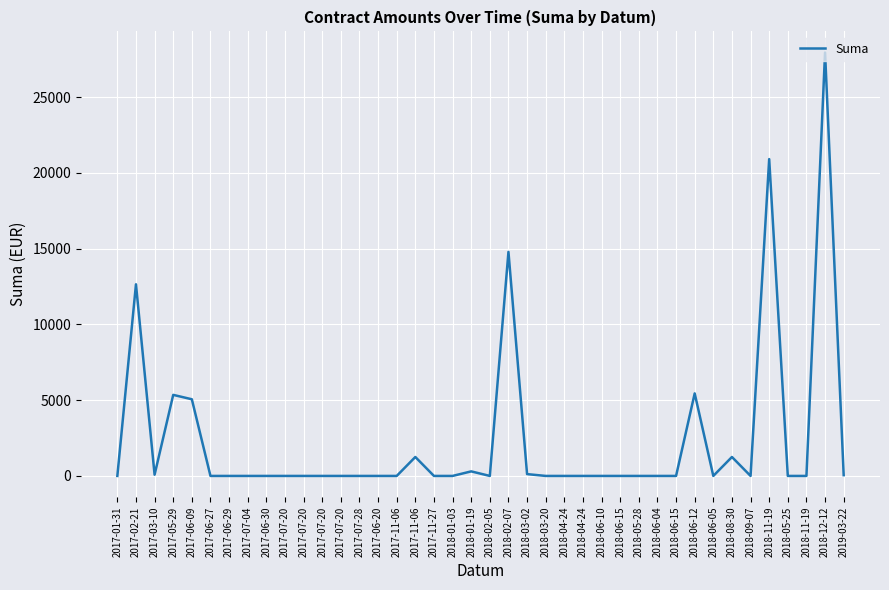

Which category has the highest value across all series?

2018-12-12